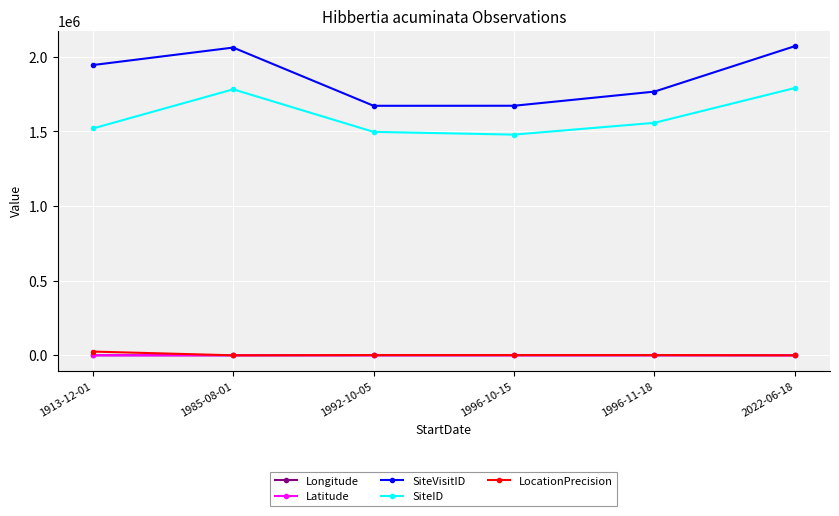

At how many categories does at least one series exceed 1719640?

4